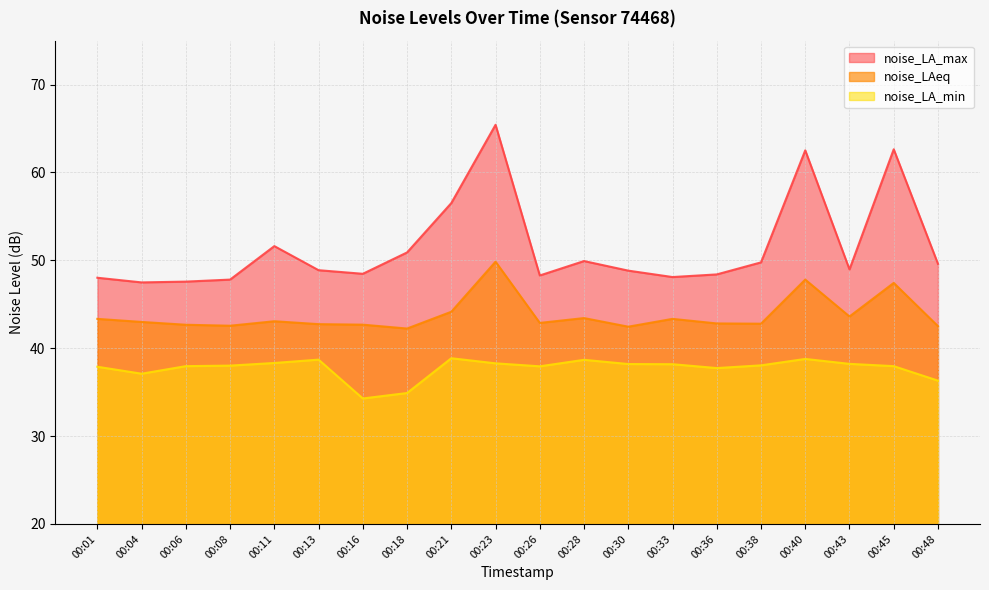

List the series in order of their overall mean, highest first.

noise_LA_max, noise_LAeq, noise_LA_min